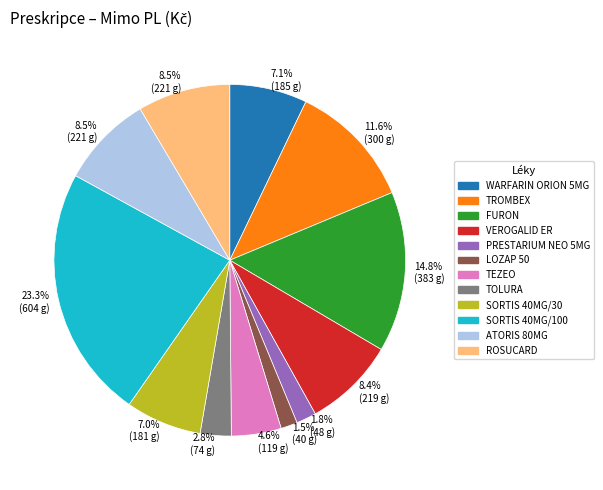

Is there a majority slice in this chart?

No